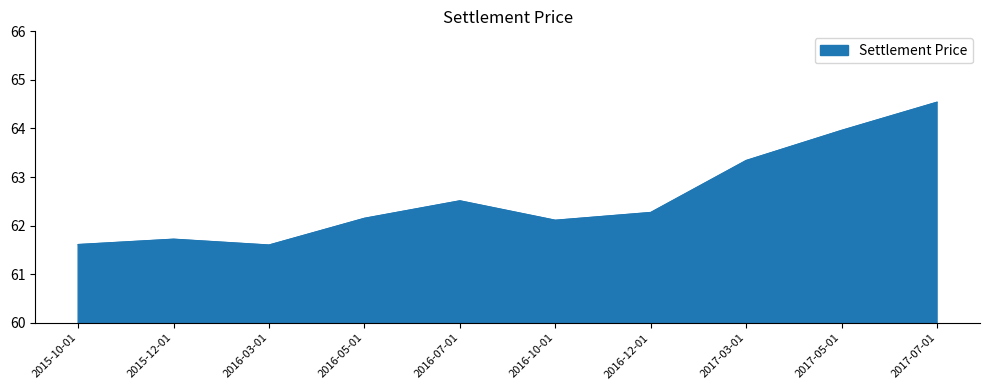

How many categories are shown in the chart?

10